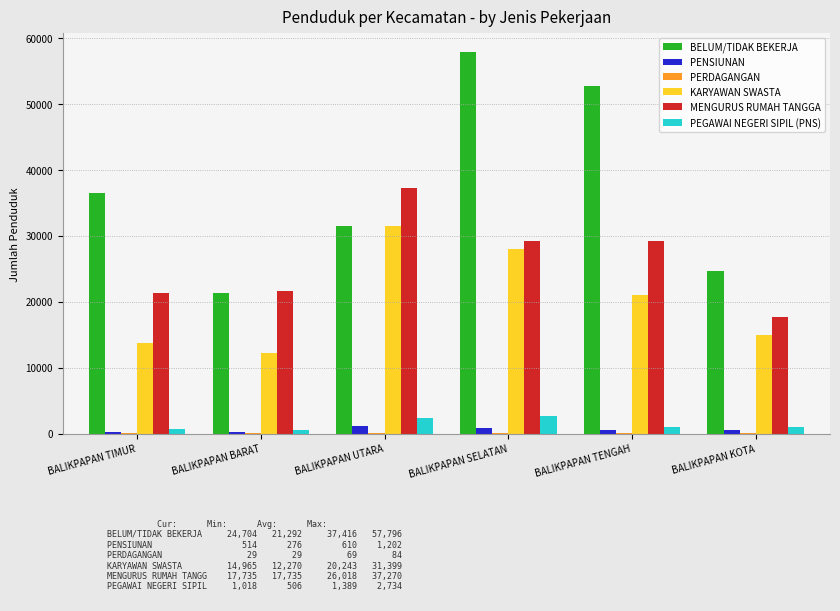

Is it true that BELUM/TIDAK BEKERJA equals 36460 at BALIKPAPAN TIMUR?

True